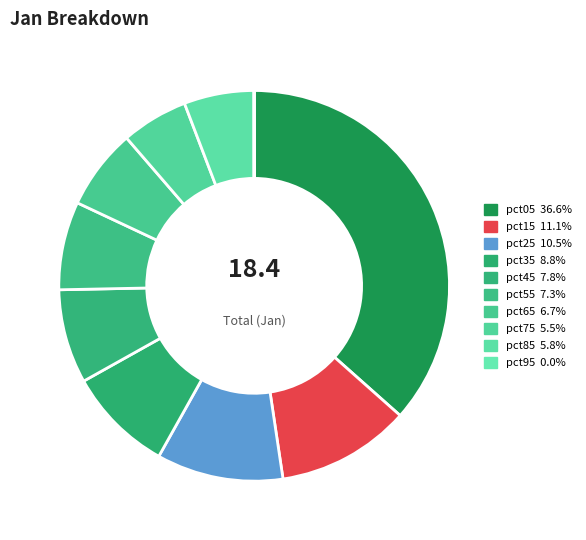

Is it true that pct05 is 37% of the pie?

True